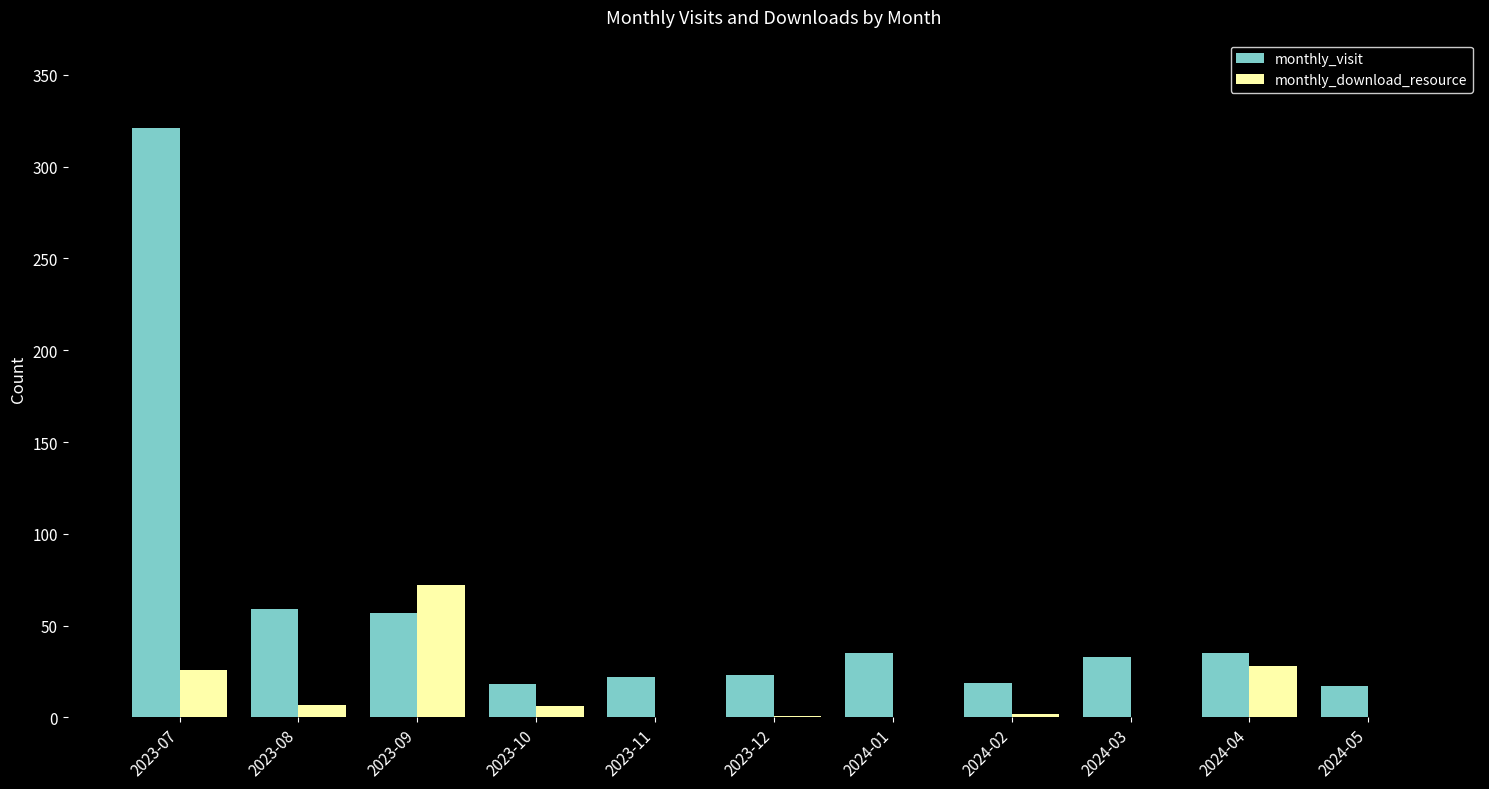

What is the greatest value displayed?

321